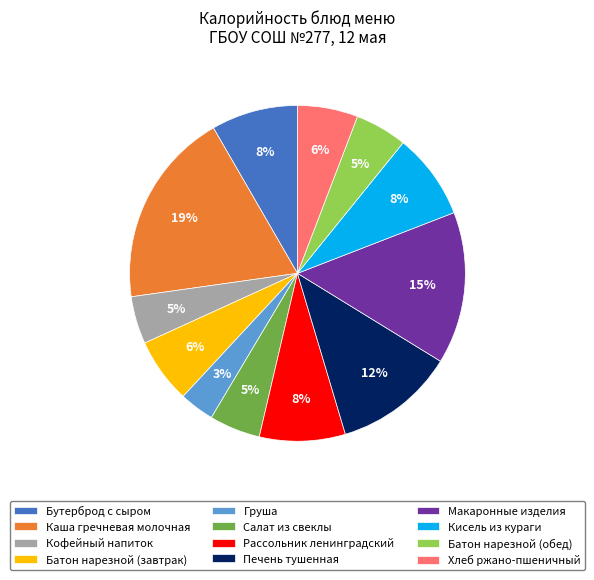

To the nearest percent, what percentage of the pie is Бутерброд с сыром?

8%